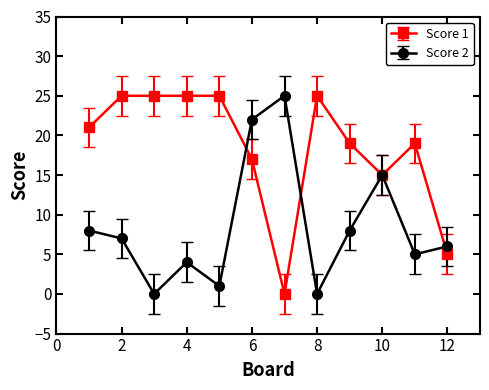

At how many categories does at least one series exceed 11?

11